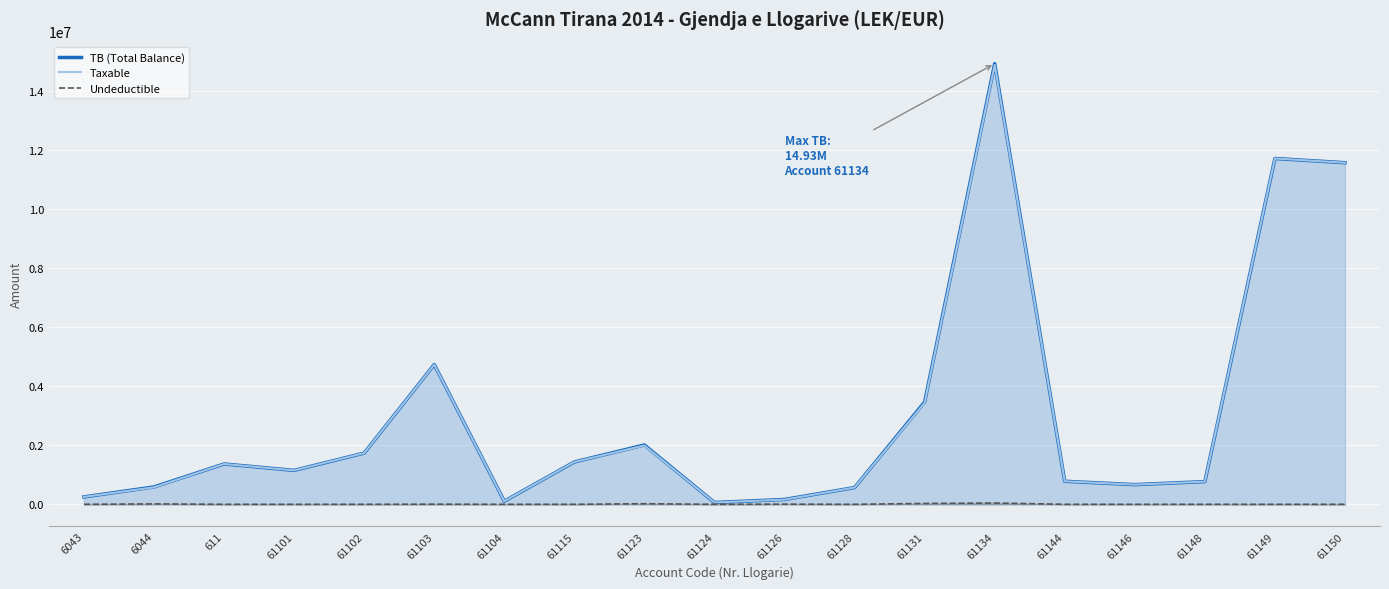

Is the value of TB (Total Balance) at 61146 greater than the value of Undeductible at 61124?

Yes